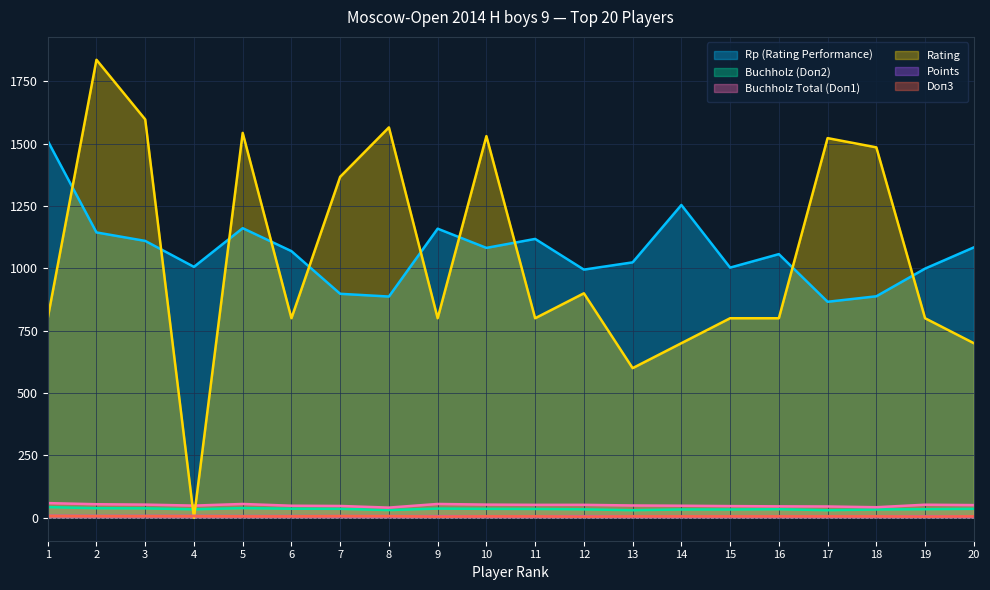

What is the value of the Buchholz Total (Doп1) point at the 13th from the left?

49.5